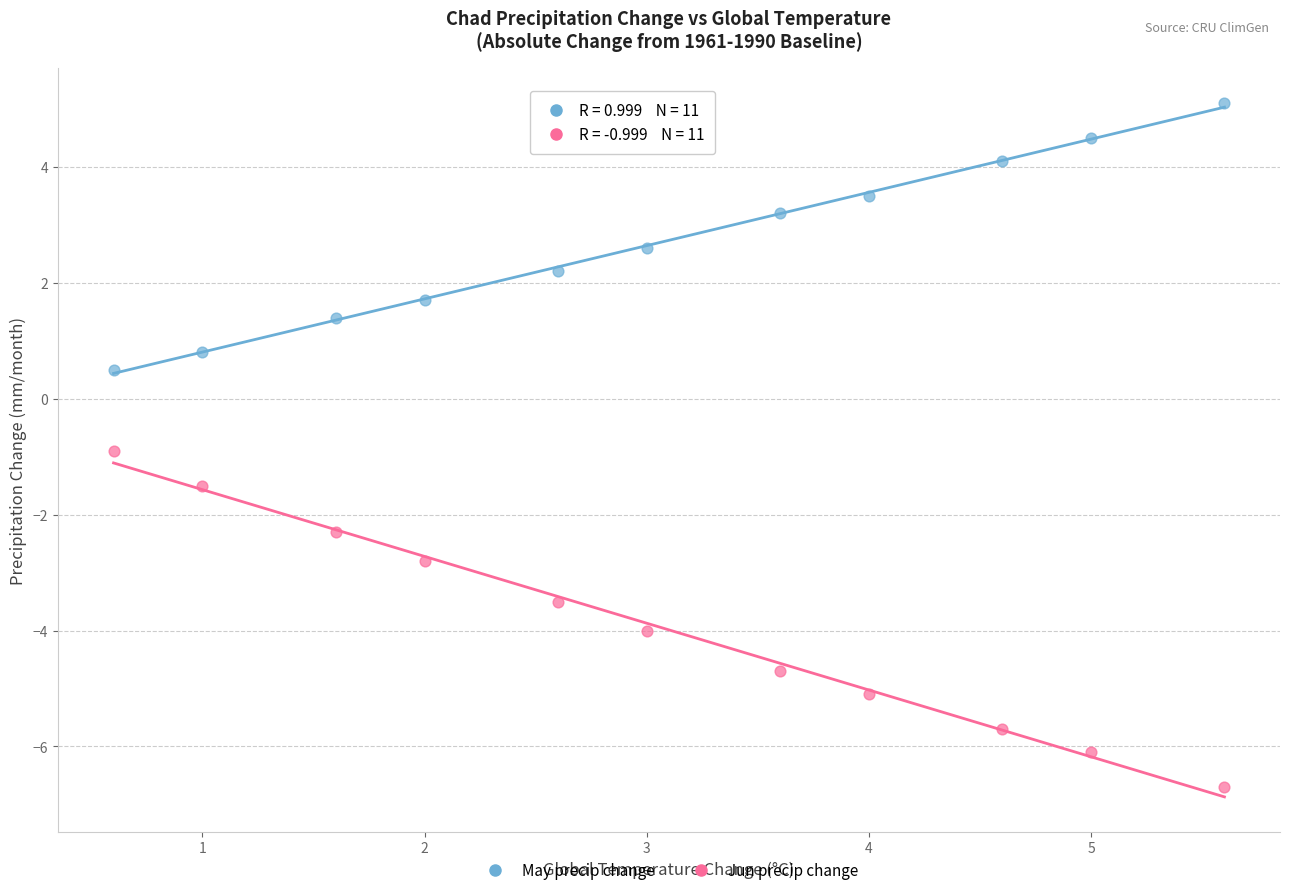

Across all data points, what is the range of Y values (max minus min)?

11.8